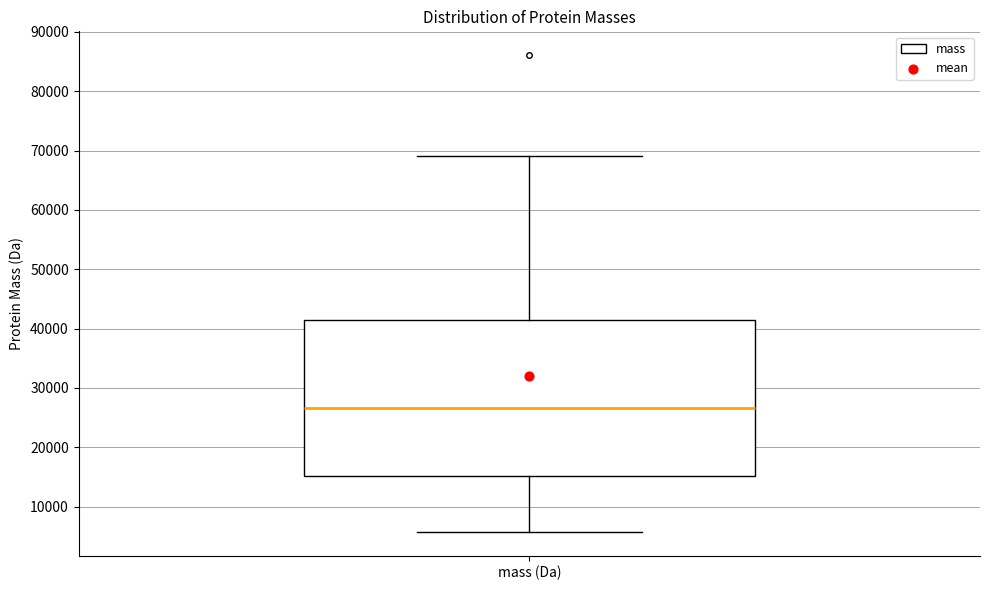

Read this box plot against the y-axis: the position of the median line, the range covered by the box, and the ends of both whiskers. The values are not printed on the chart, so give them approximately, as read against the axis.

median 27000, box 15000 to 41000, whiskers 6000 to 69000